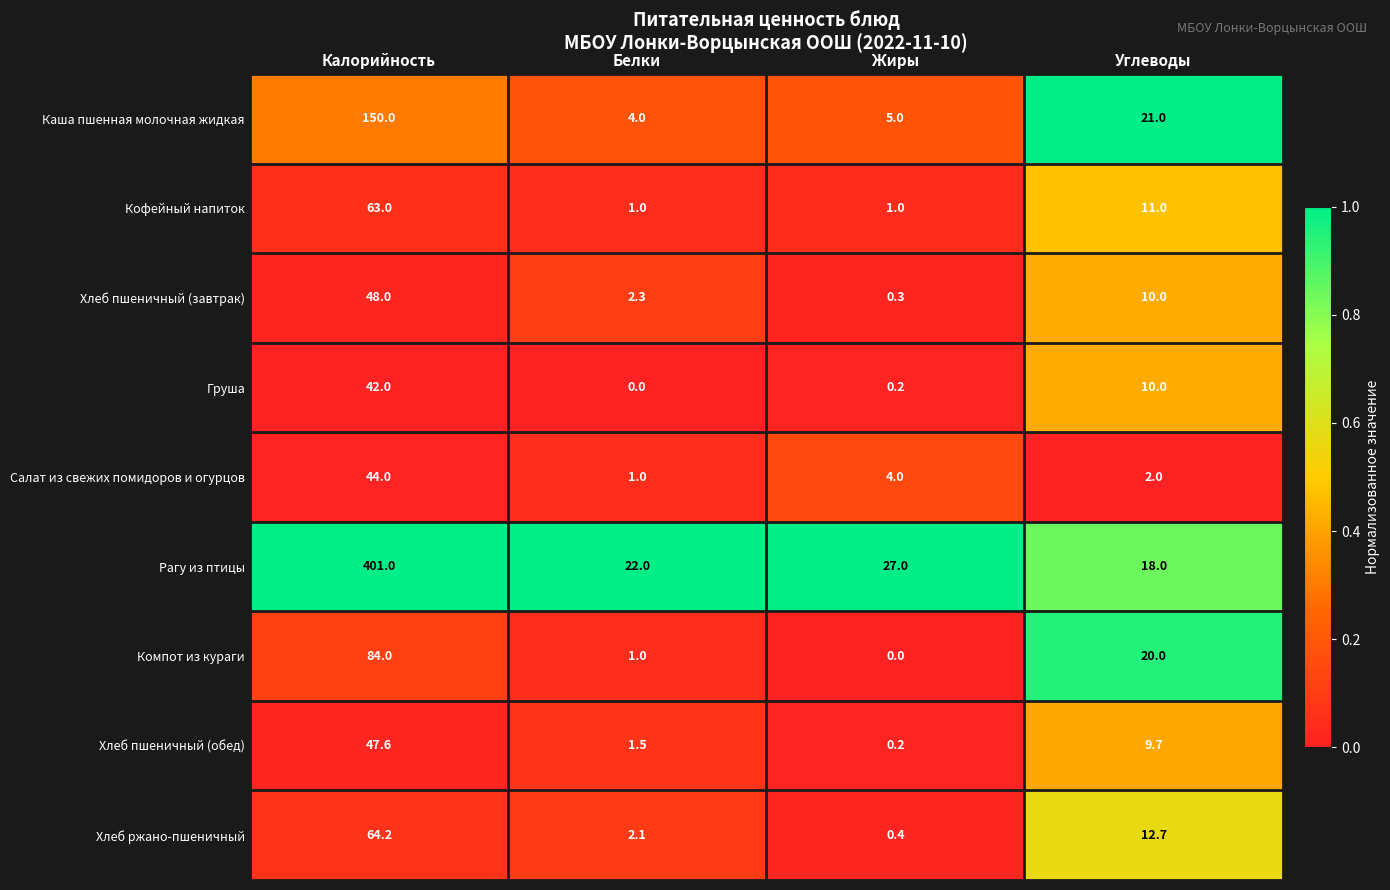

Which series changed the most between Калорийность and Белки?

Рагу из птицы